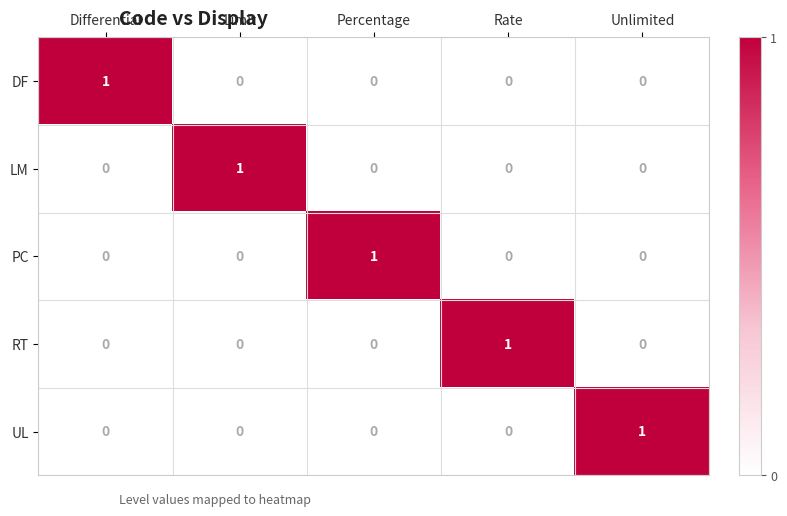

Count the UL values in the range 0 to 1.

5